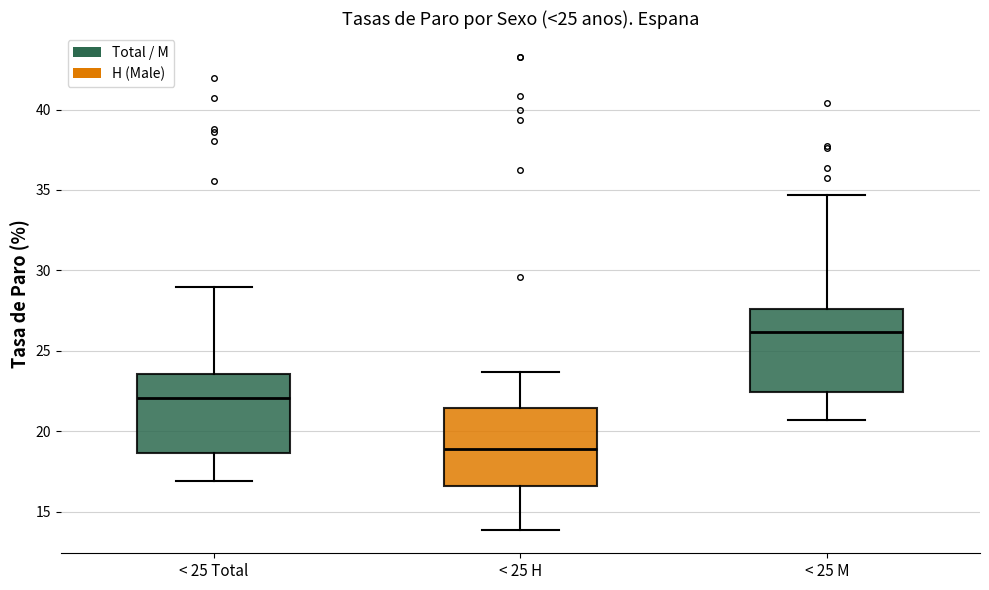

Reading left to right, read every box against the y-axis: the position of its median line, the range the box covers, and the ends of its whiskers. The values are not printed on the chart, so give them approximately, as read against the axis.

< 25 Total: median 22.0, box 18.5 to 23.5, whiskers 17.0 to 29.0
< 25 H: median 19.0, box 16.5 to 21.5, whiskers 14.0 to 23.5
< 25 M: median 26.0, box 22.5 to 27.5, whiskers 20.5 to 34.5